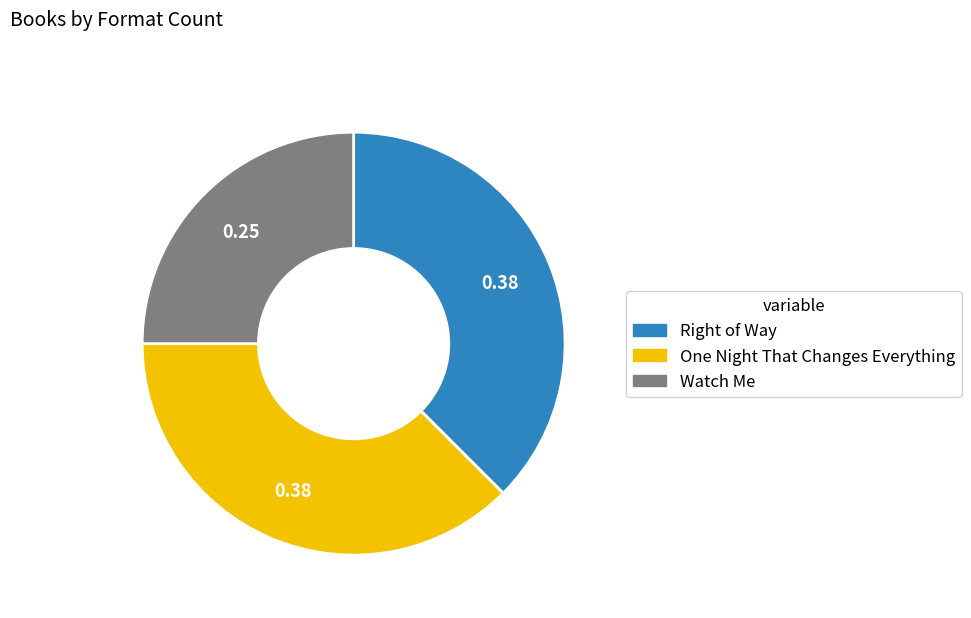

Which slice is the smallest?

Watch Me